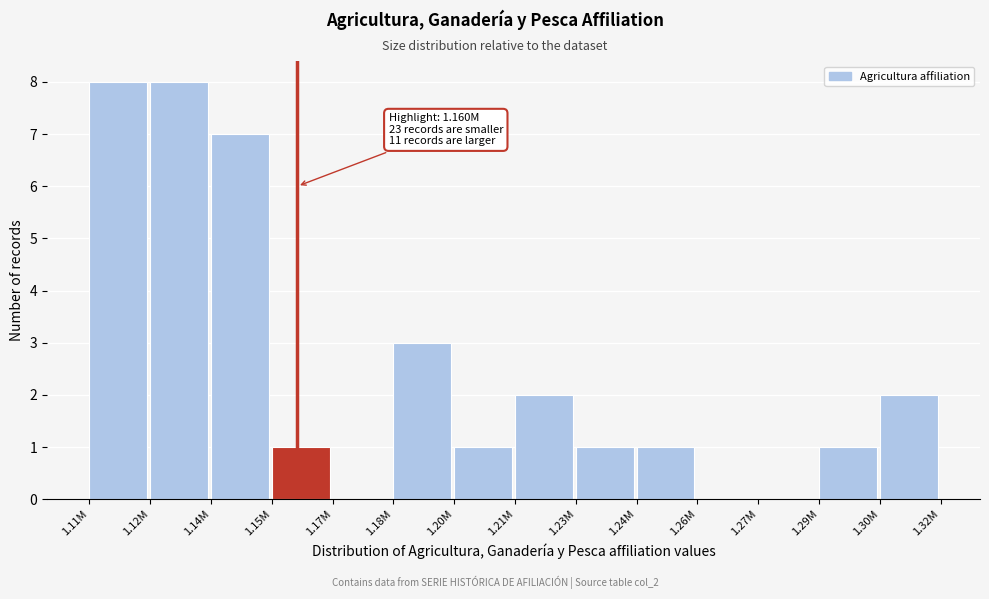

Reading left to right, extract all data points from this chart.

1.11M=8	1.12M=8	1.14M=7	1.15M=1	1.17M=0	1.18M=3	1.20M=1	1.21M=2	1.23M=1	1.24M=1	1.26M=0	1.27M=0	1.29M=1	1.30M=2